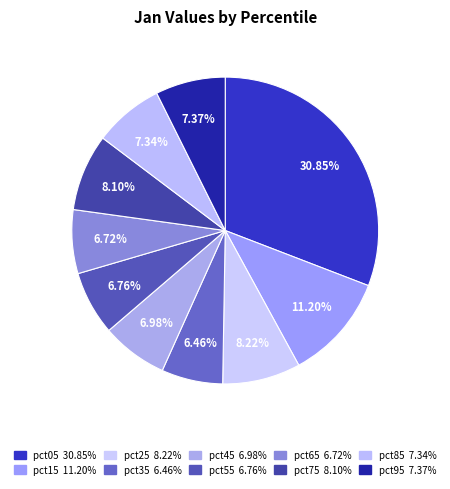

What is the total percentage of pct65 and pct95?

14.1%